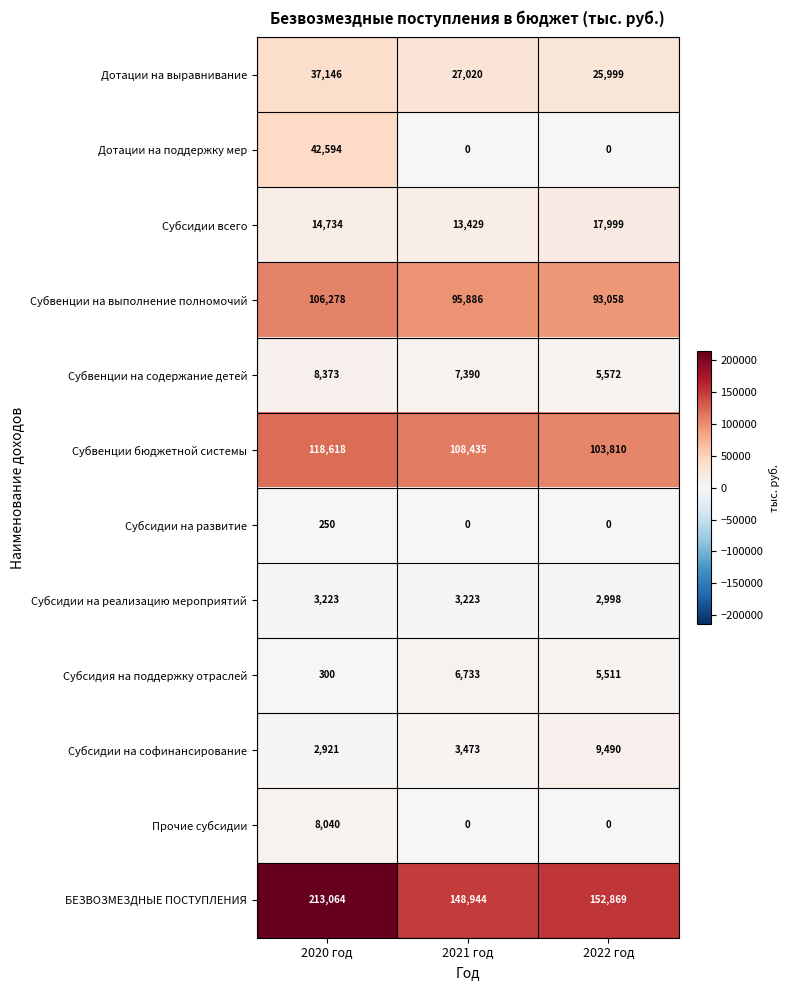

List the series in order of their peak value, lowest first.

Субсидии на развитие, Субсидии на реализацию мероприятий, Субсидия на поддержку отраслей, Прочие субсидии, Субвенции на содержание детей, Субсидии на софинансирование, Субсидии всего, Дотации на выравнивание, Дотации на поддержку мер, Субвенции на выполнение полномочий, Субвенции бюджетной системы, БЕЗВОЗМЕЗДНЫЕ ПОСТУПЛЕНИЯ